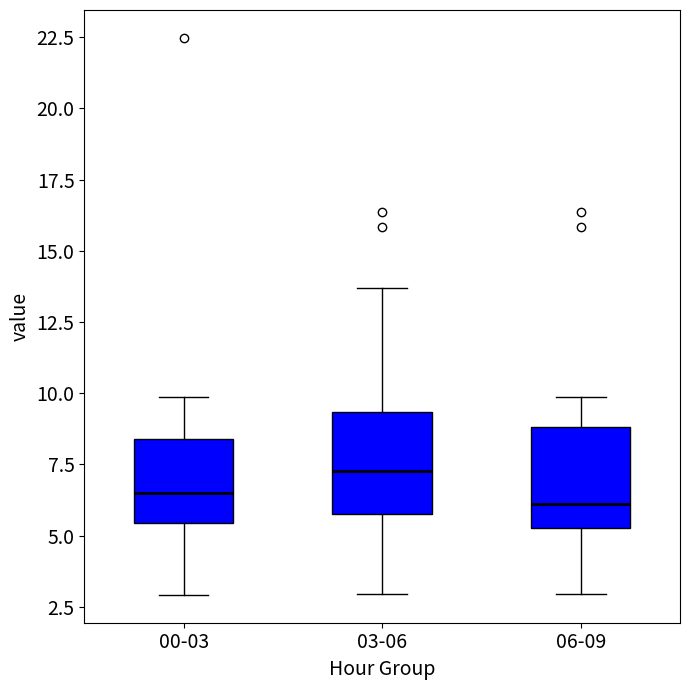

Where does the upper whisker of the box for 03-06 end on the y-axis? The values are not printed on the chart, so give them approximately, as read against the axis.

13.5